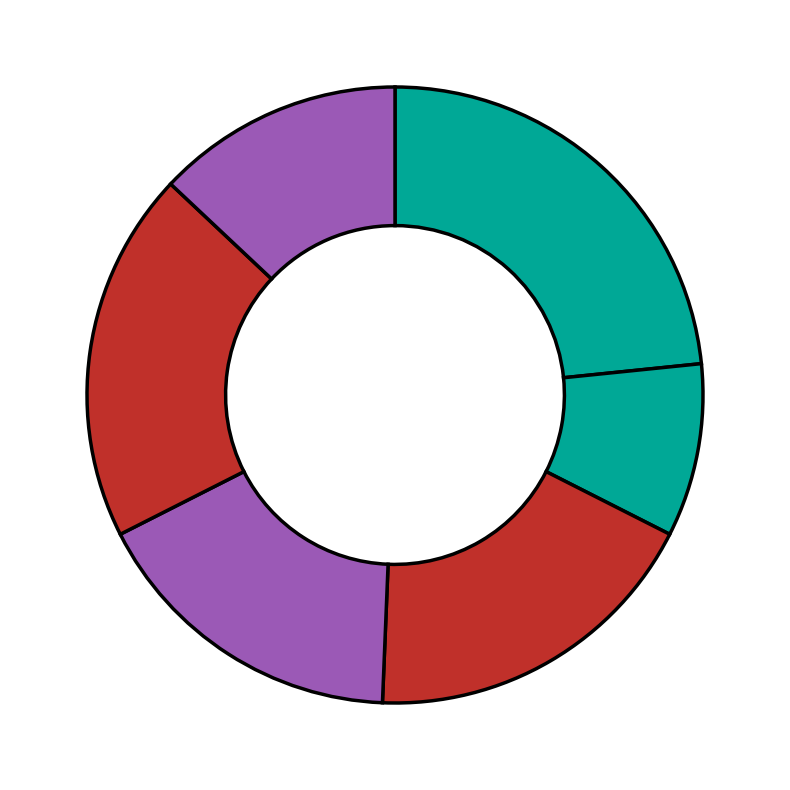

How many segments does this pie chart have?

6